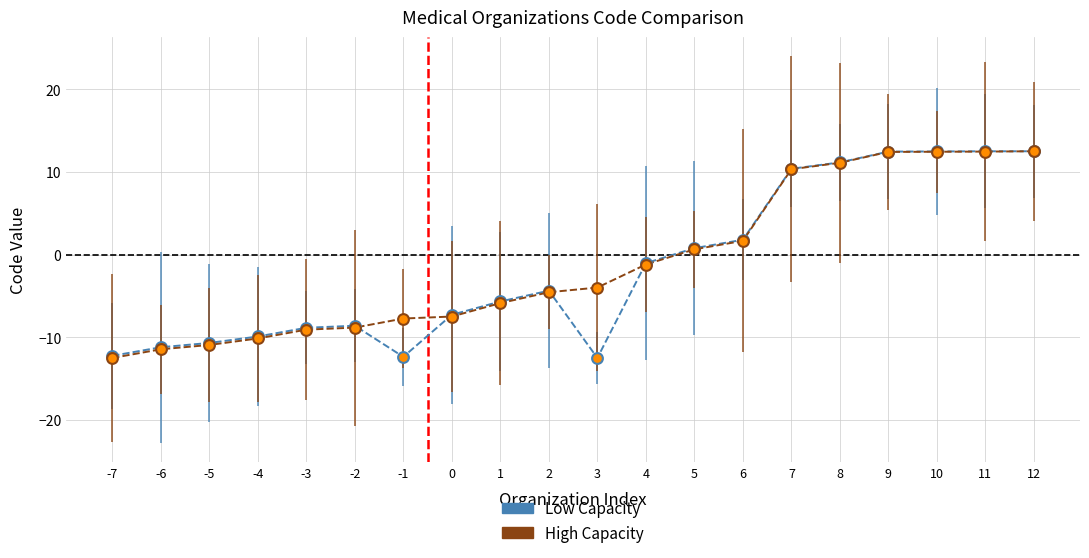

At how many categories does at least one series exceed 10?

6